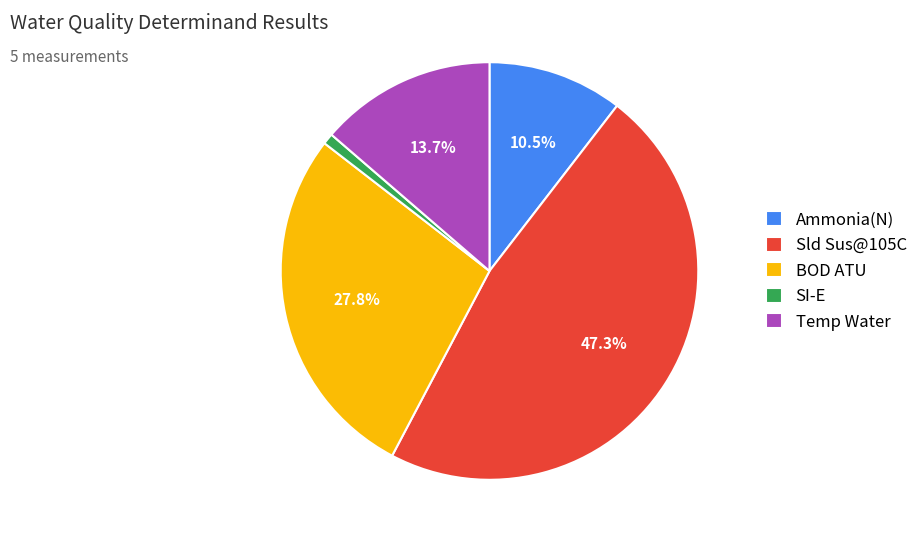

To the nearest percent, what portion does Temp Water represent?

14%